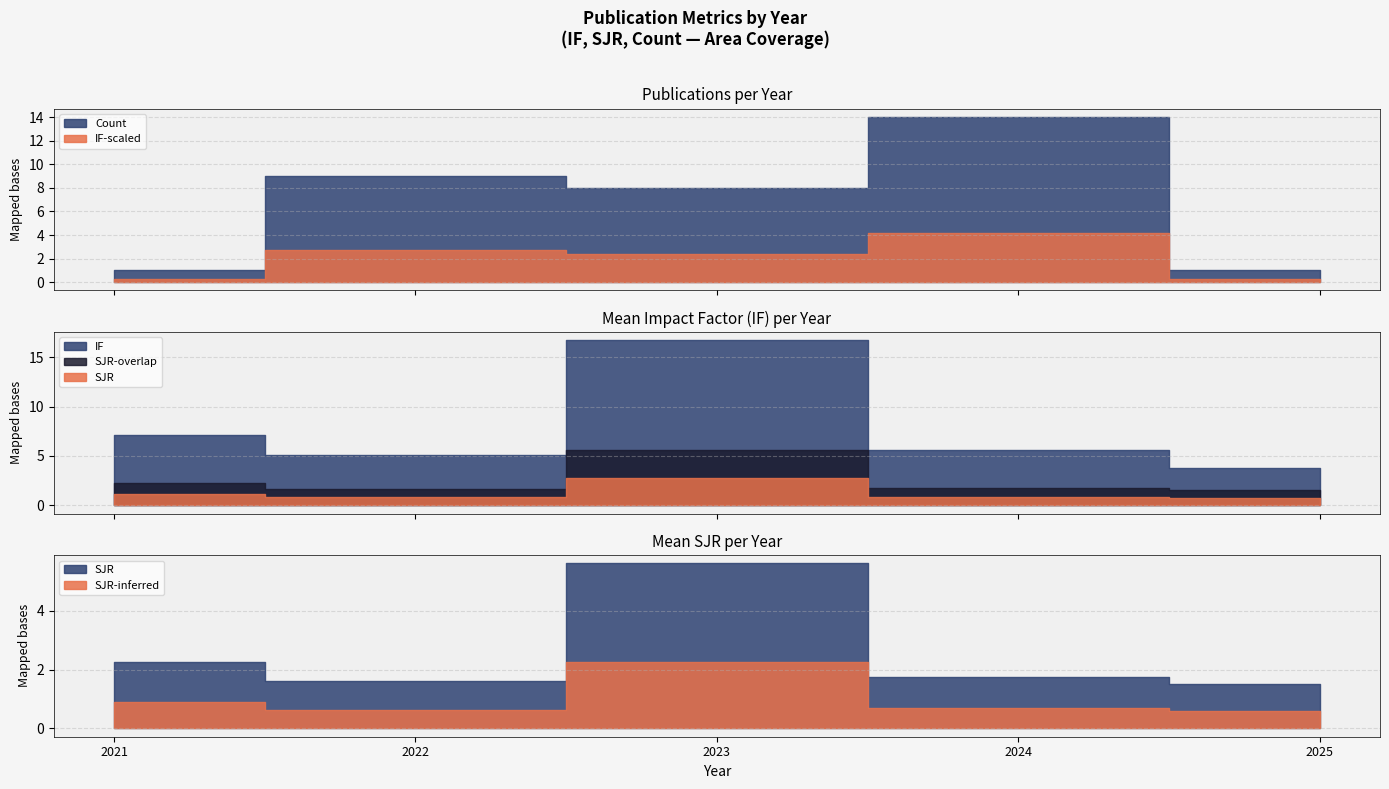

True or false: IF and SJR intersect in this chart.

False